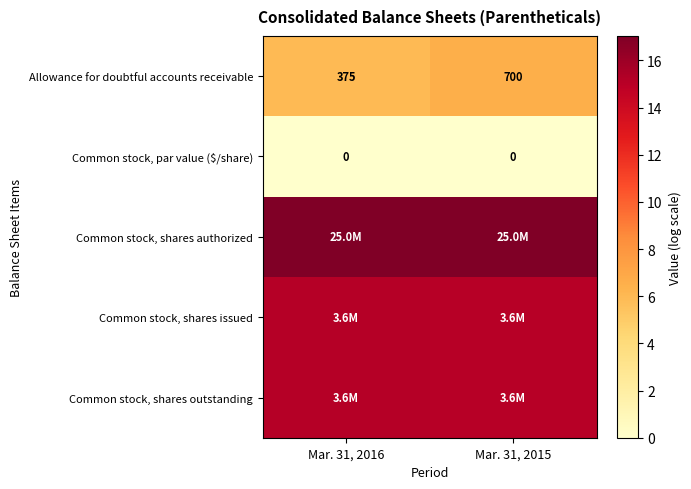

What is the total value across all series at Mar. 31, 2015?

53.8